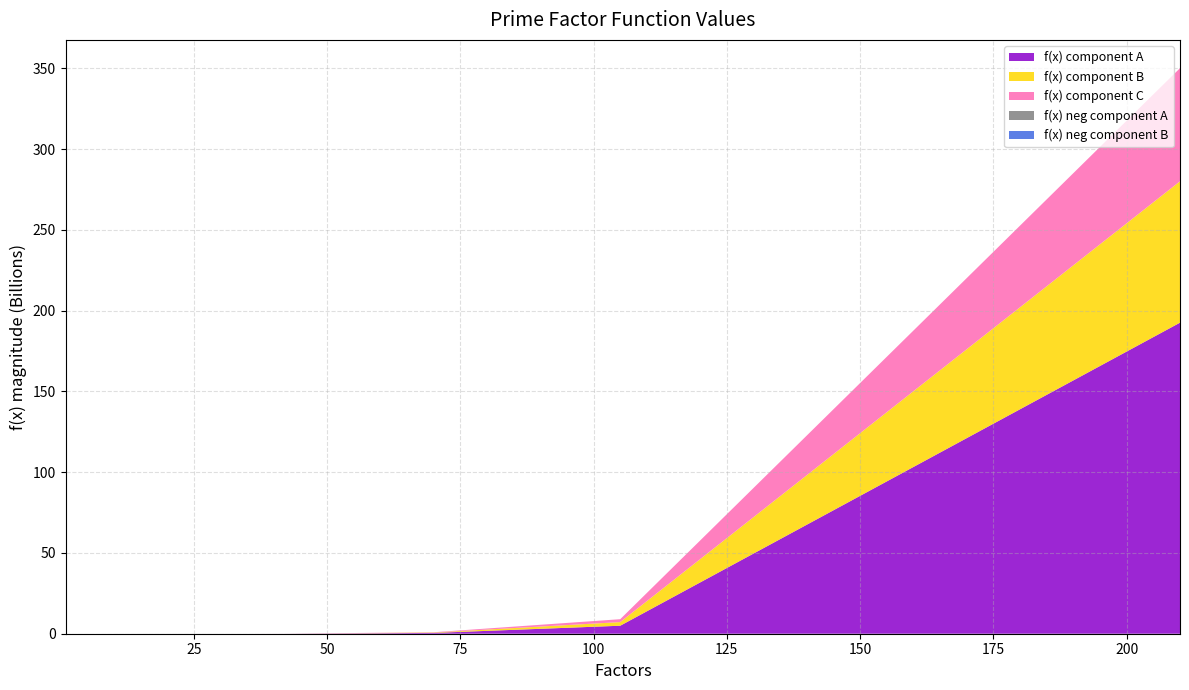

What is the highest value of the f(x) component A series?

192.5